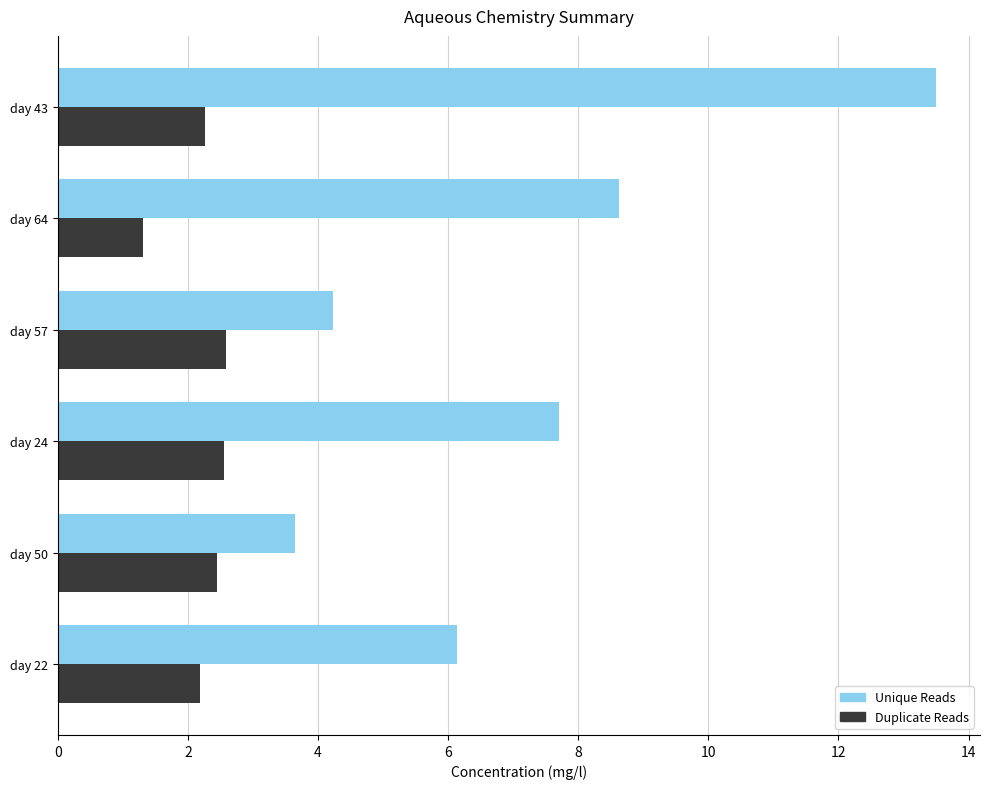

How many data points in Unique Reads are above 7?

3